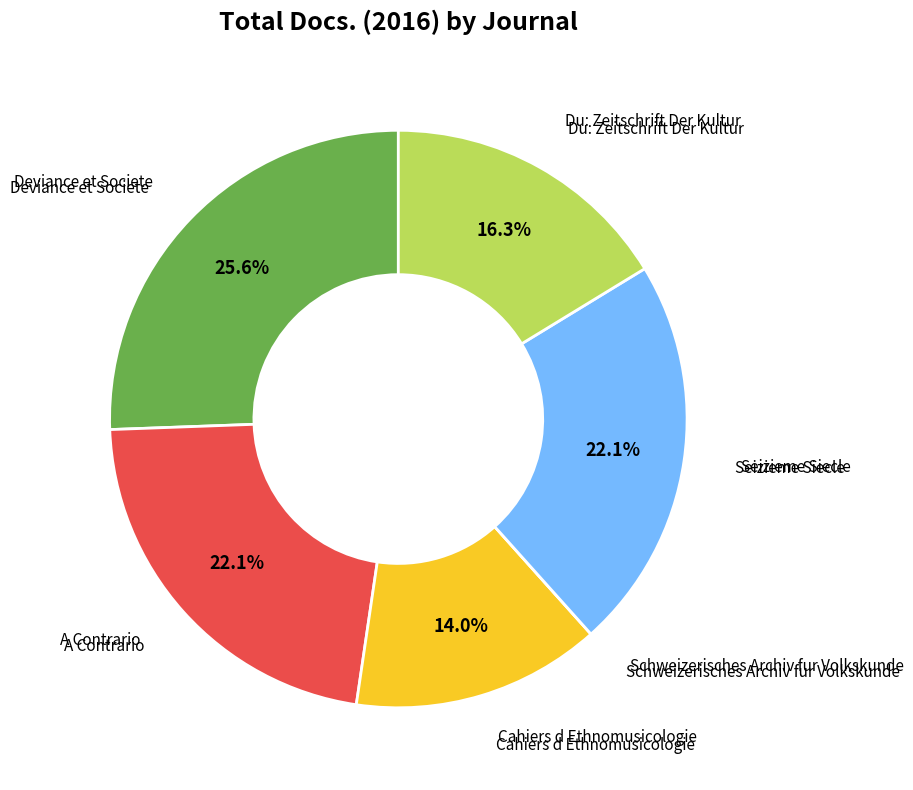

Does any single category account for the majority?

No